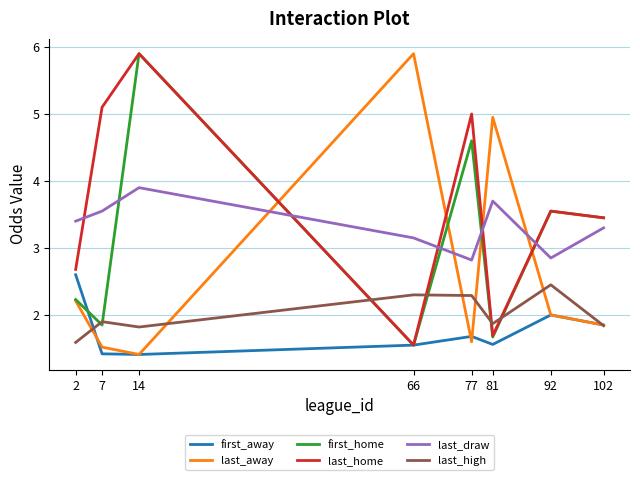

At which label does first_home reach its peak?

14